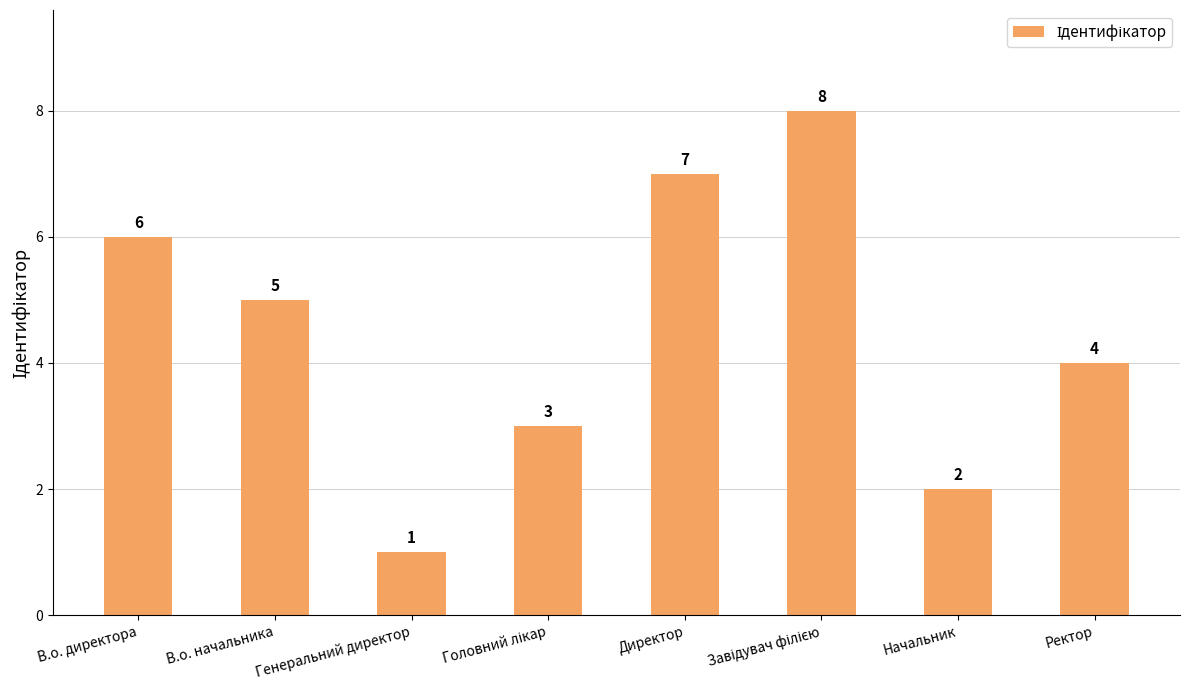

Reading left to right, list all the values displayed in this chart.

6	5	1	3	7	8	2	4